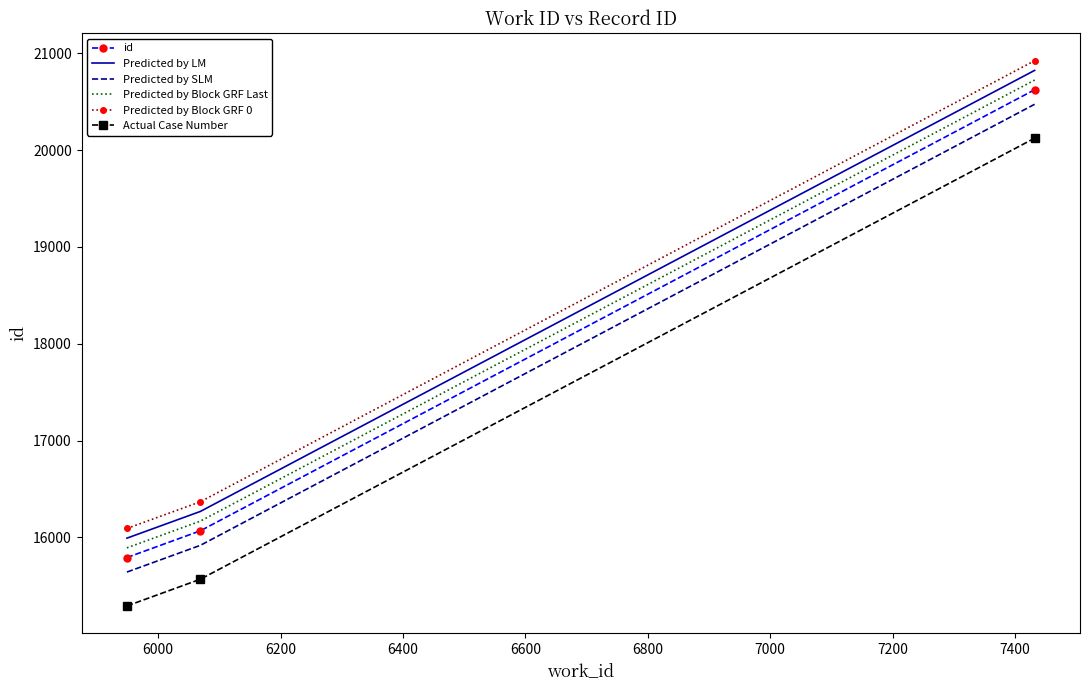

What is the smallest value displayed?

15293